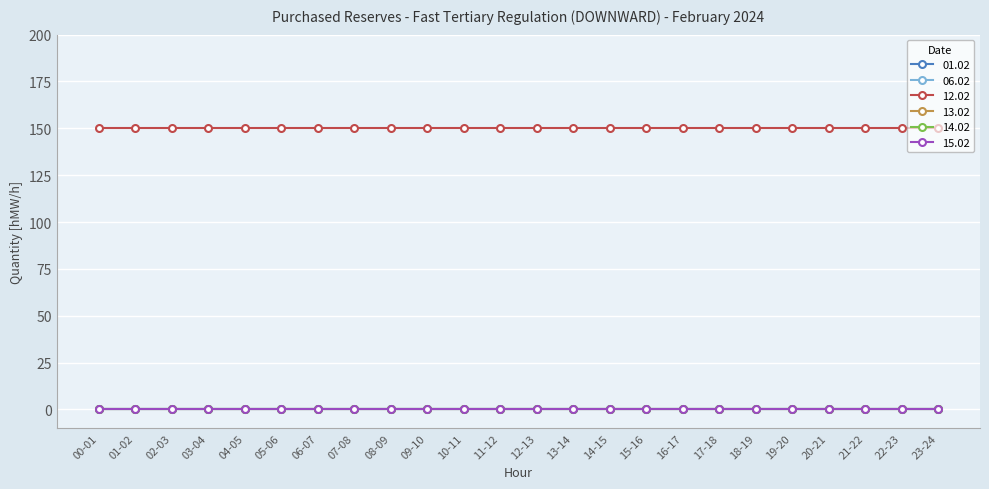

What is the label of the 22nd point from the left?

21-22